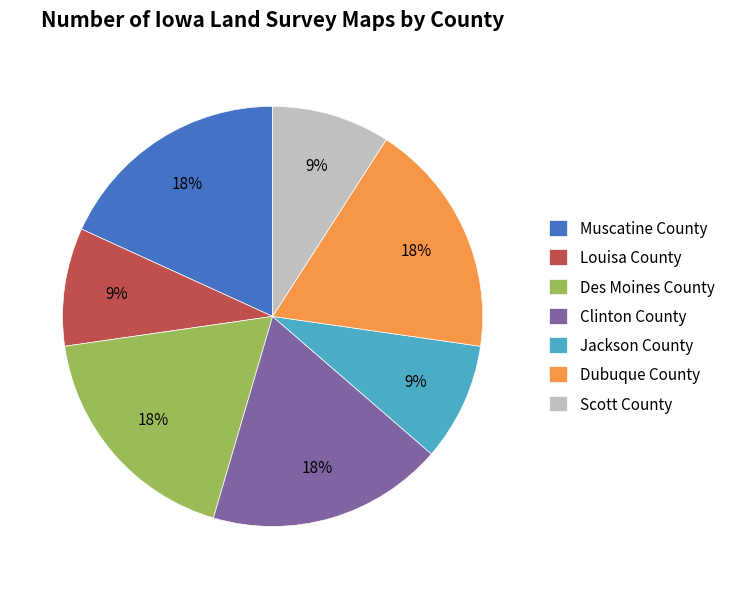

What is the ratio of the value at Clinton County to the value at Louisa County?

2.0